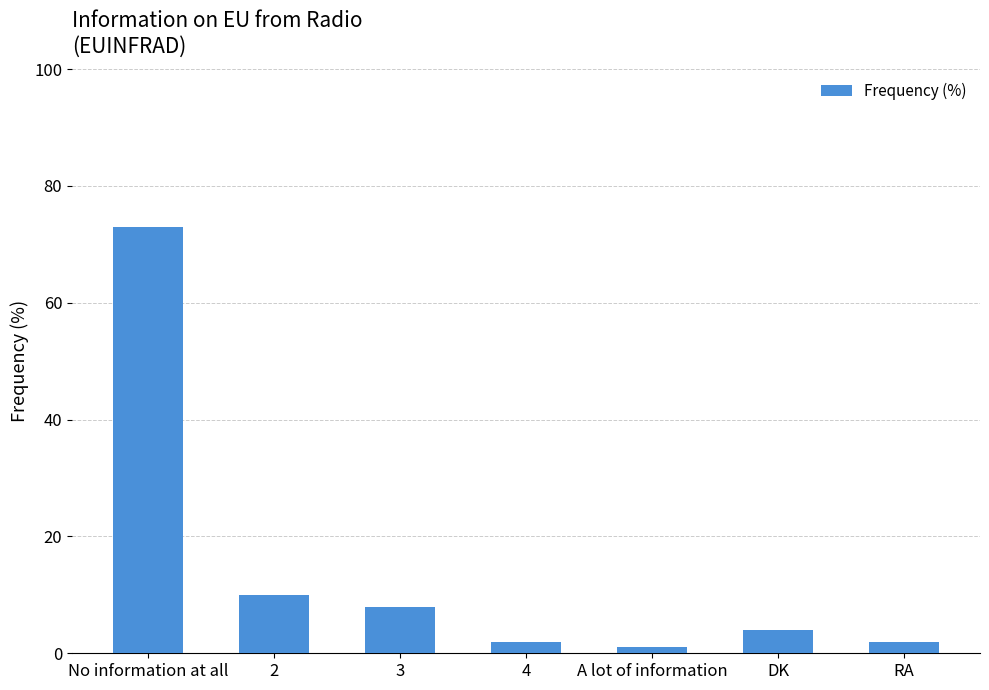

What is the difference between the values at 2 and 4?

8